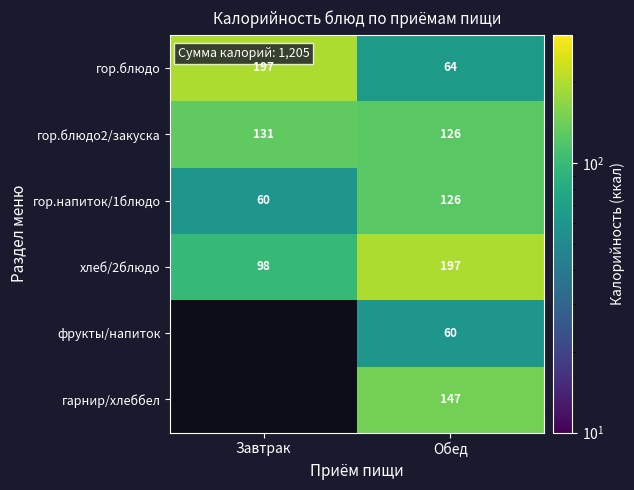

What is the spread (max minus min) of values at Обед?

137.0